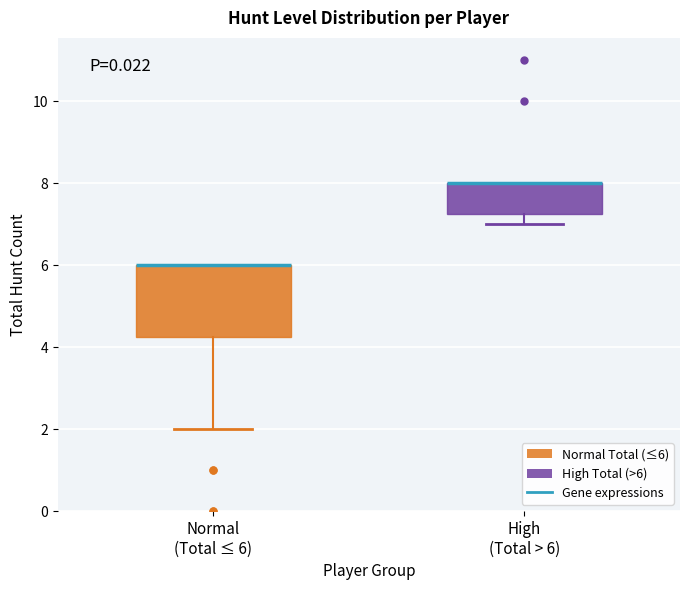

Comparing the boxes themselves (not the whiskers), which one is the tallest?

Normal (Total ≤ 6)